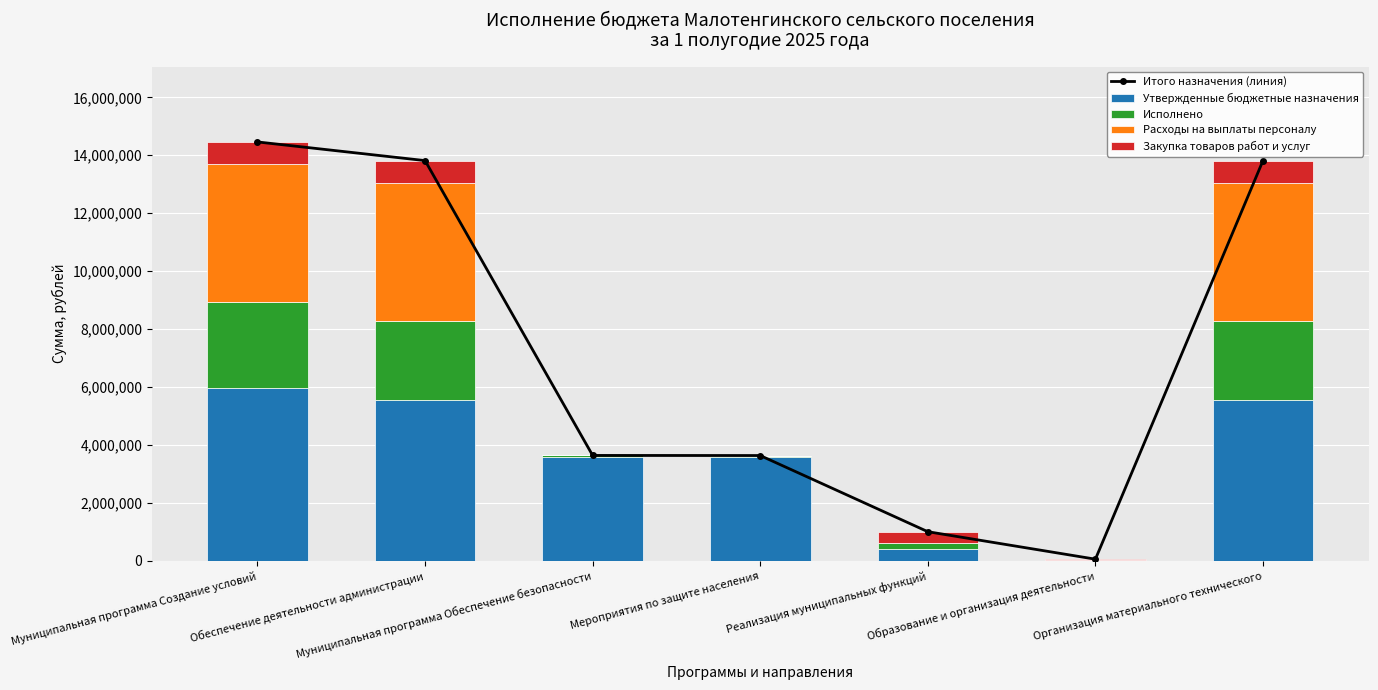

What is the value of the Исполнено bar at the 2nd from the left?

2734388.2